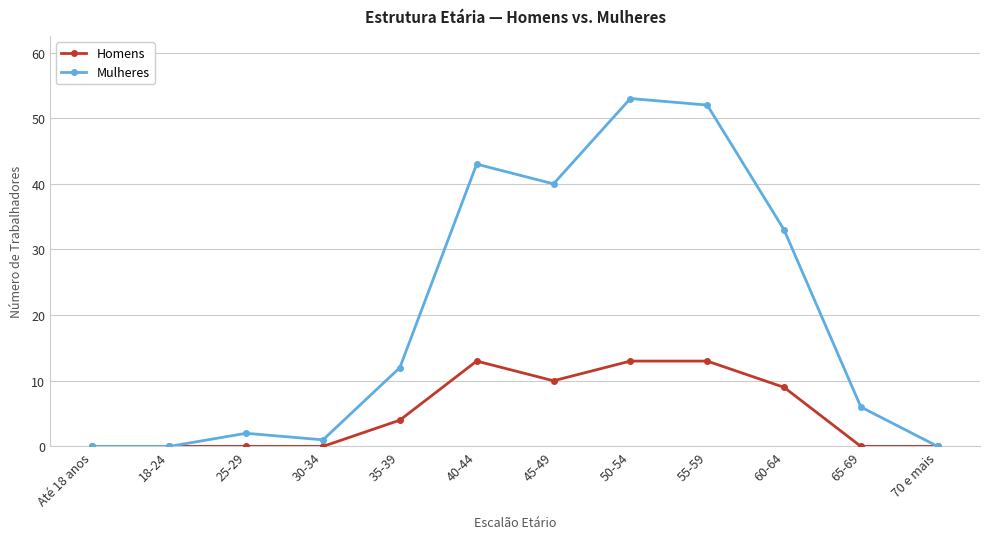

What is the label of the 9th point from the left?

55-59